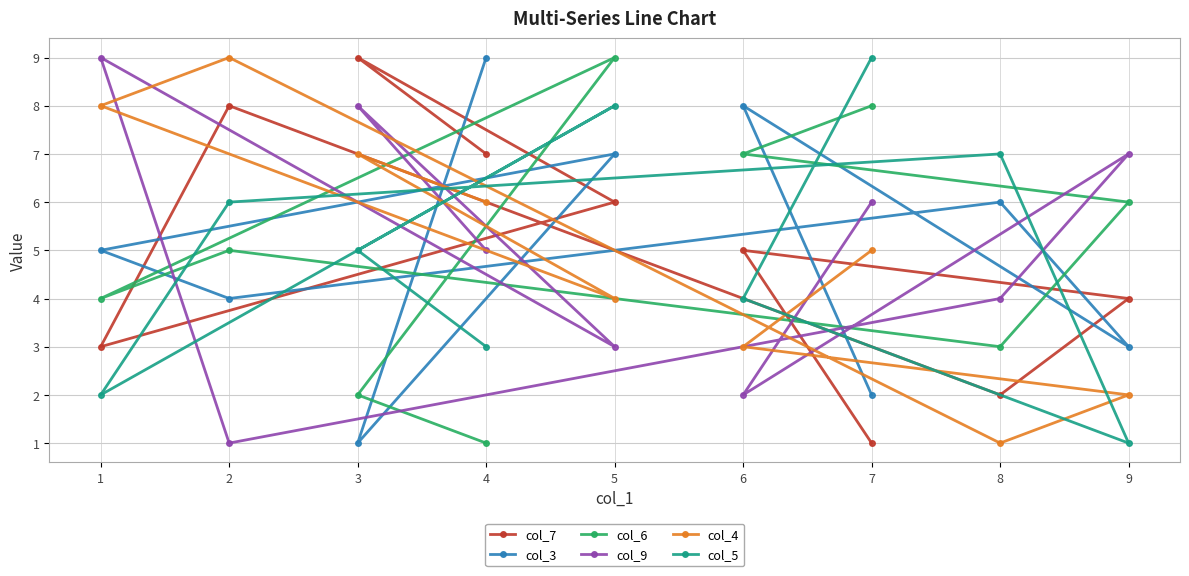

Which series has the widest spread of values?

col_7